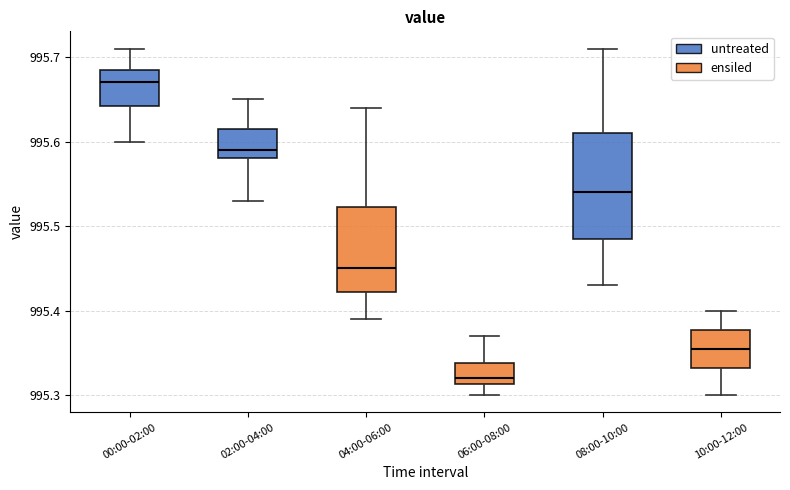

Which box's median line is the lowest?

06:00-08:00